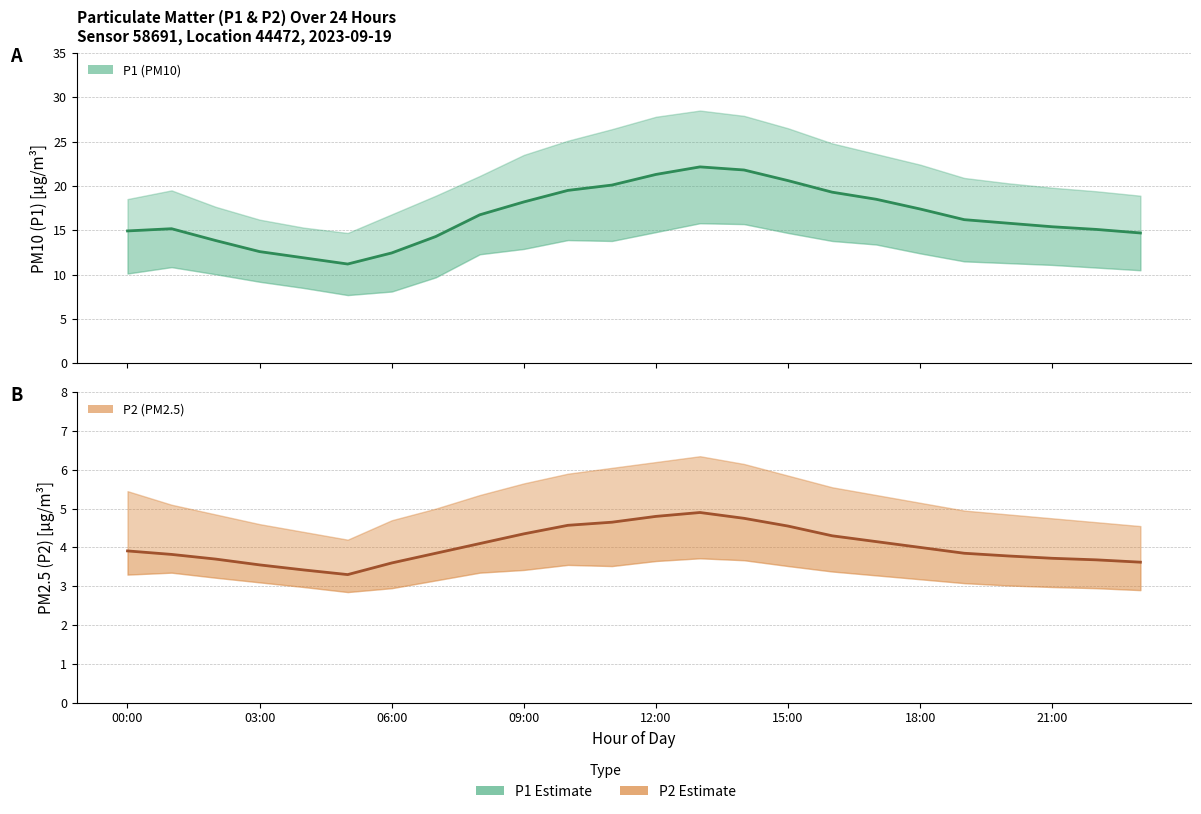

True or false: P2 (PM2.5) estimate and P1 (PM10) estimate cross at least once.

False